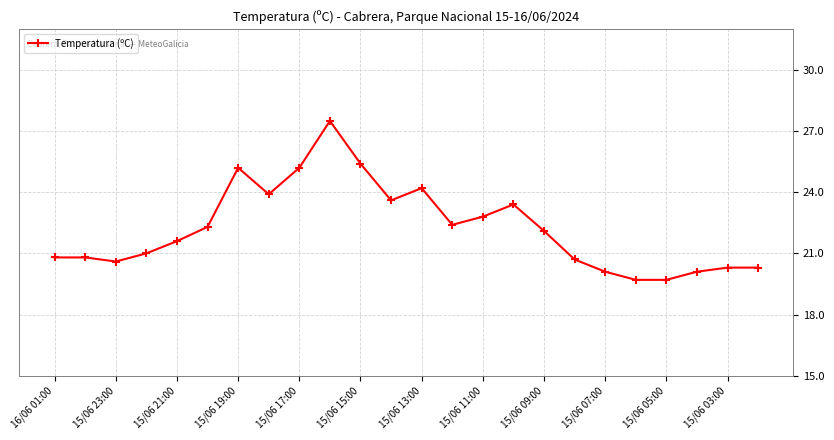

True or false: there are more than 0 points higher than both neighbors.

True